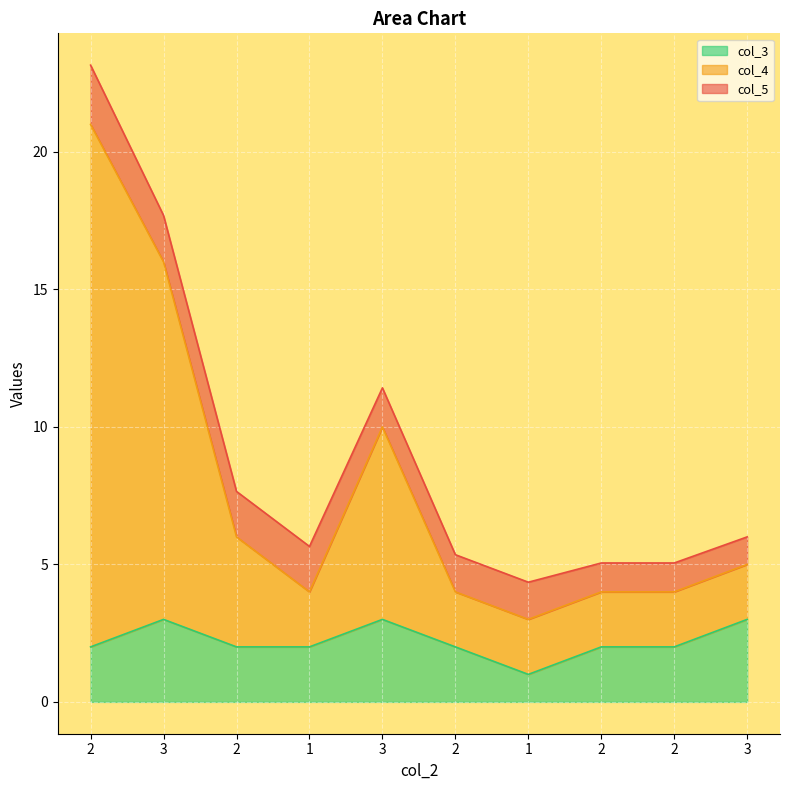

Between 2 and 3, which series saw the biggest shift?

col_4